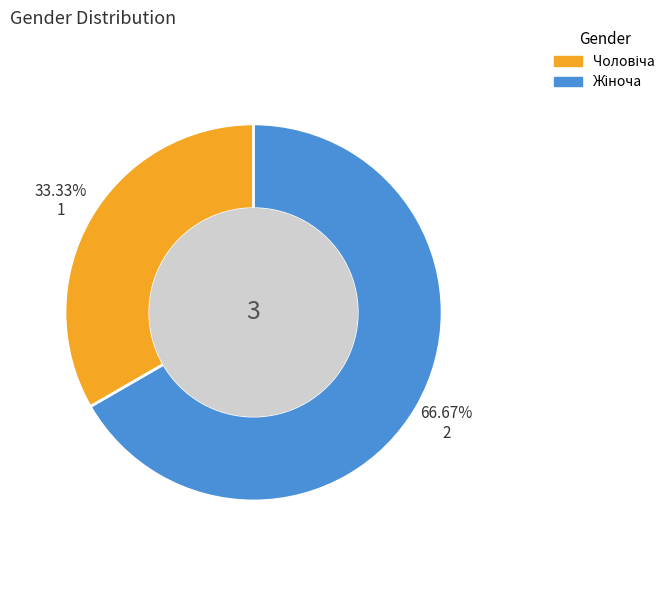

Count the number of slices in the pie.

2